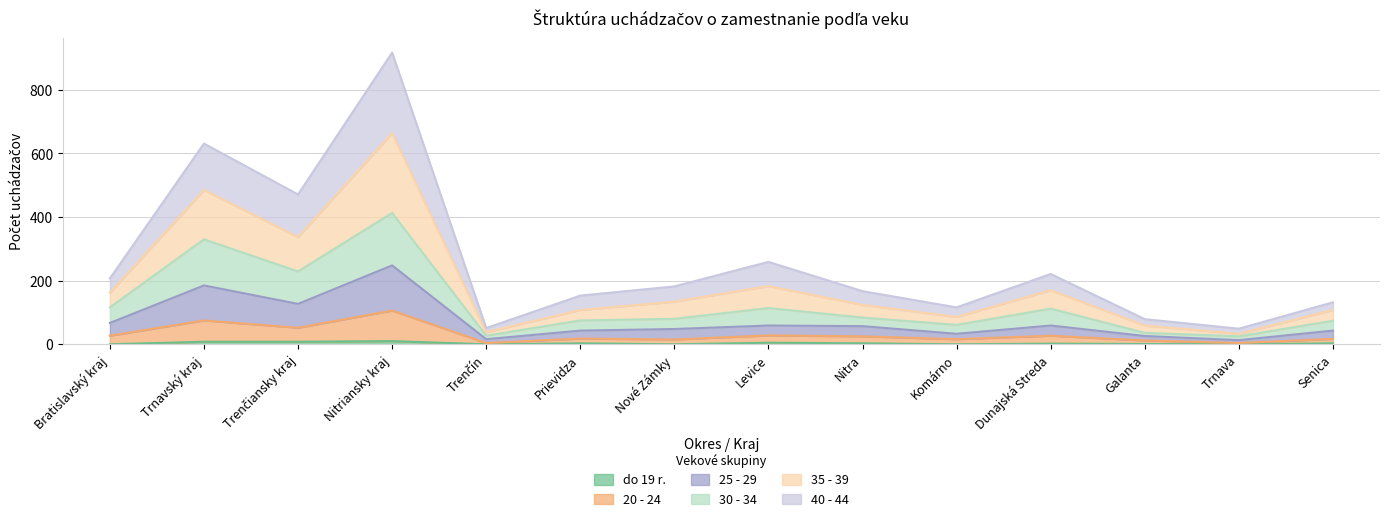

What is the minimum value for 40 - 44?

33